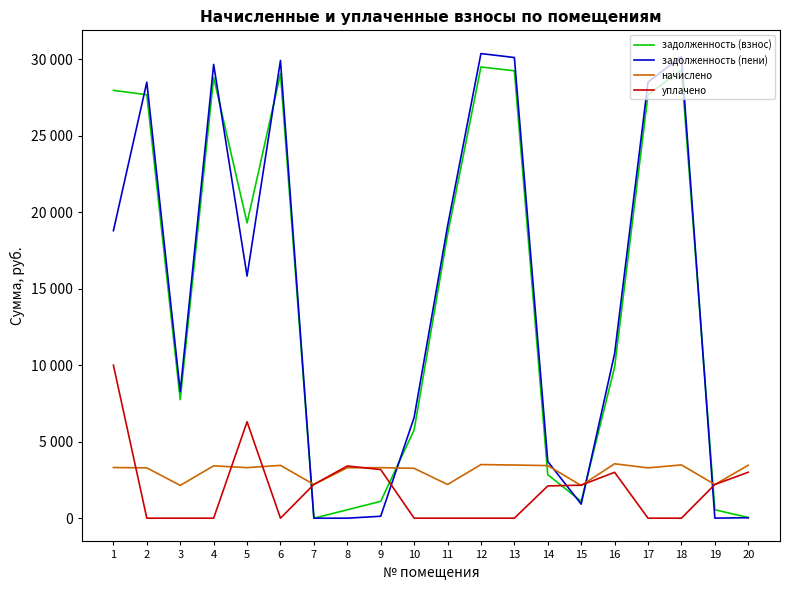

True or false: уплачено has more than 2 interior local peaks.

True